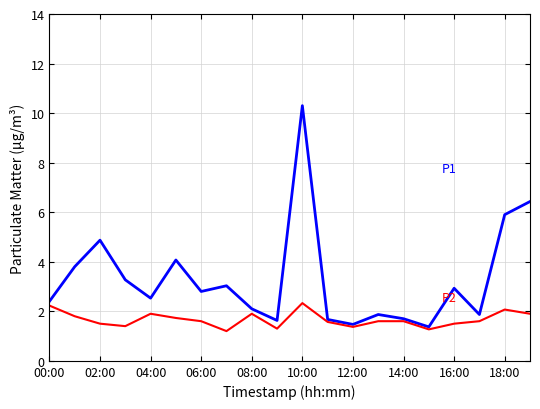

What is the minimum value shown in the chart?

1.2